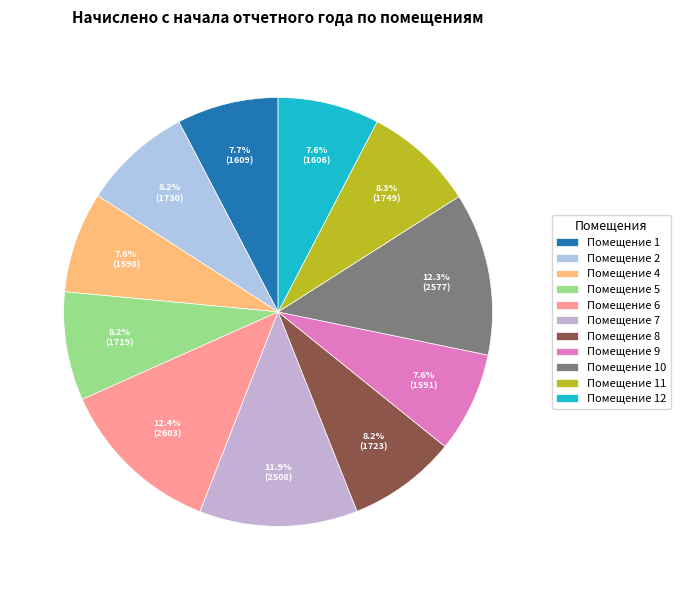

How many segments does this pie chart have?

11